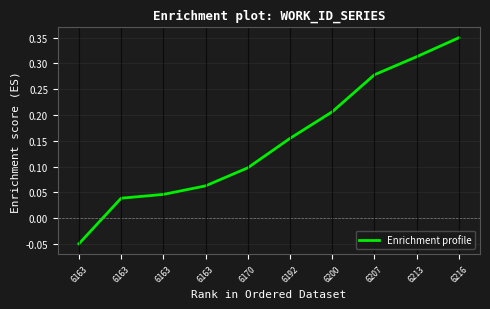

How many lines are shown in the chart?

1